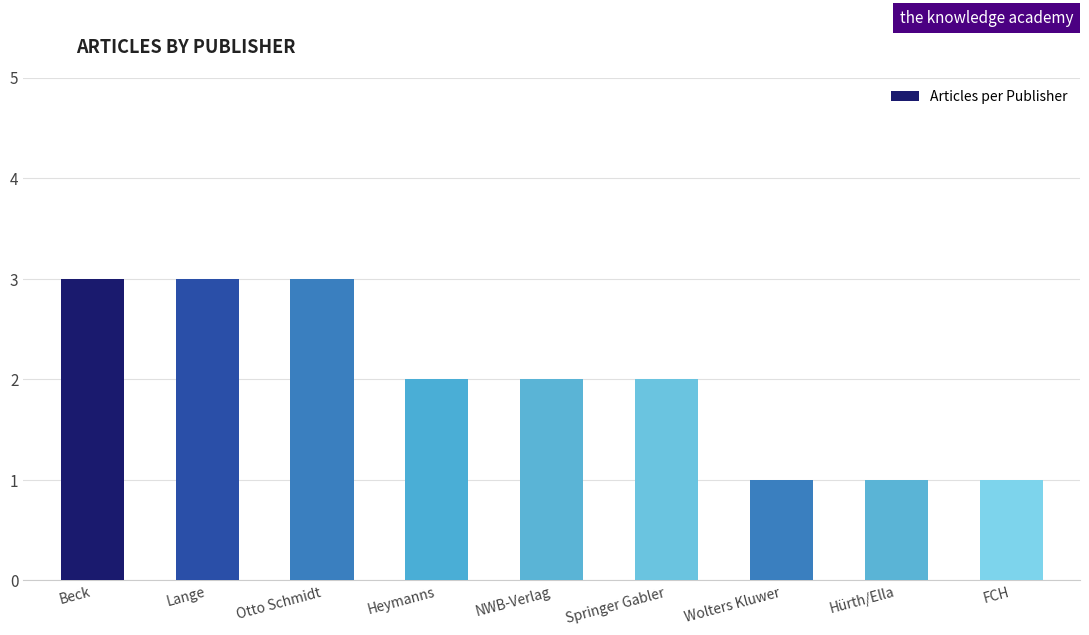

Reading left to right, list all the values displayed in this chart.

3	3	3	2	2	2	1	1	1